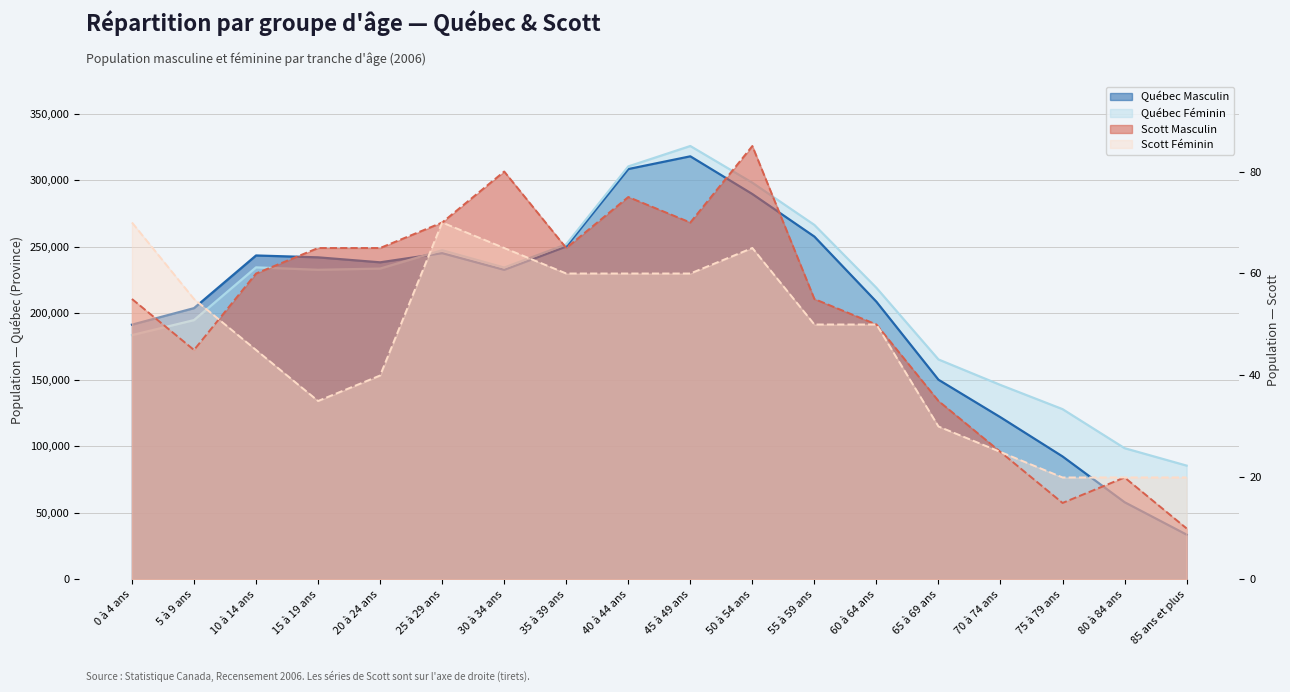

What position from the left is 55 à 59 ans?

12